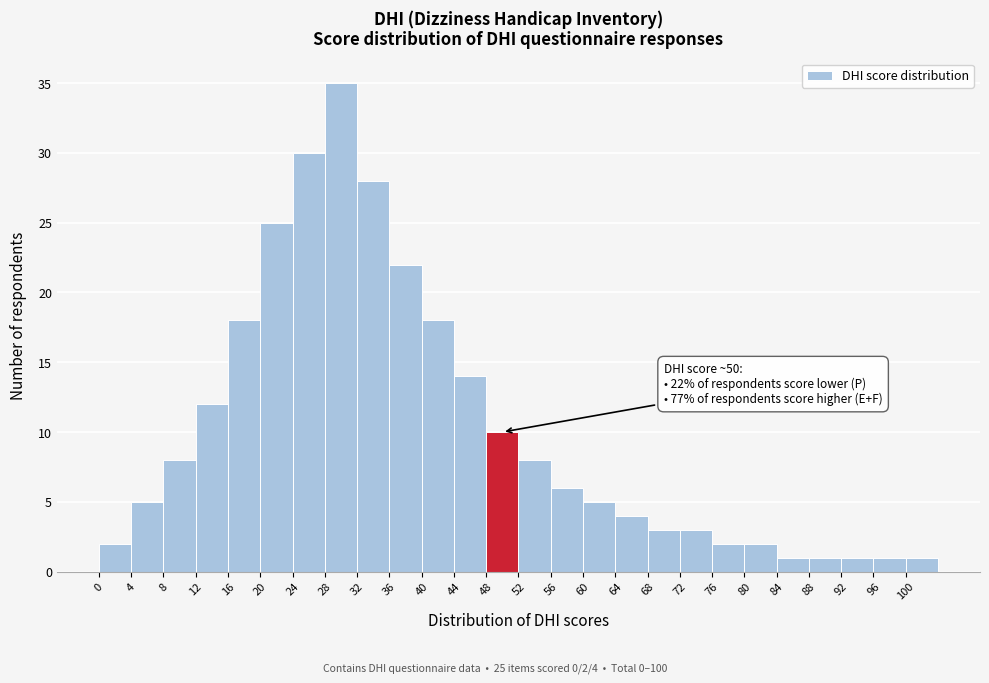

Over which range of the x-axis is the bar tallest?

28 to 32